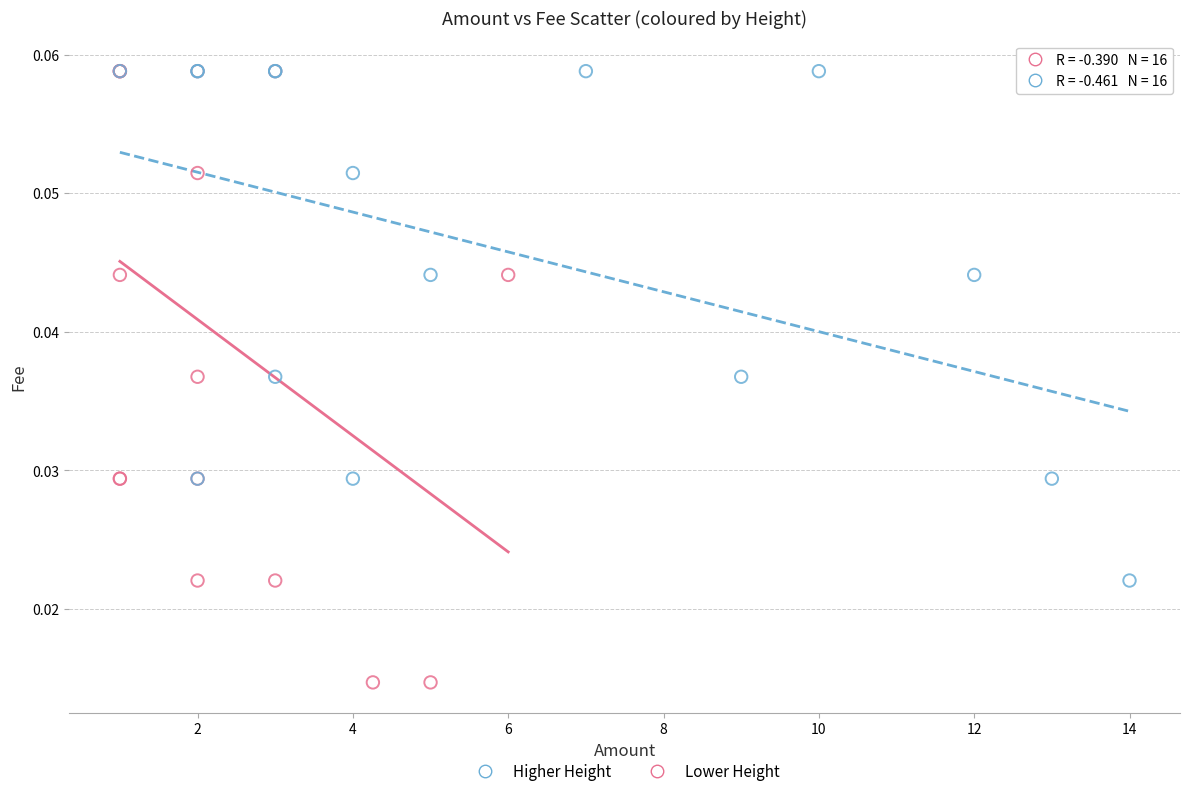

What are all the series names shown in the legend?

Higher Height, Lower Height